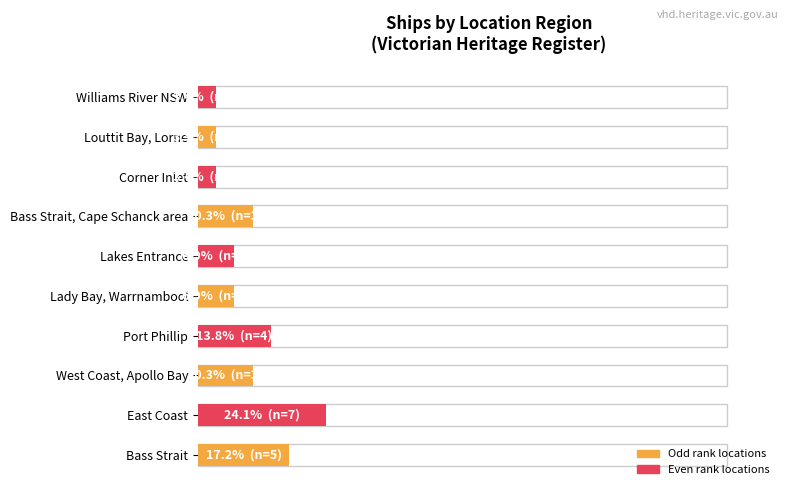

Reading left to right, what are all the values shown in this chart?

17.2	24.1	10.3	13.8	6.9	6.9	10.3	3.4	3.4	3.4